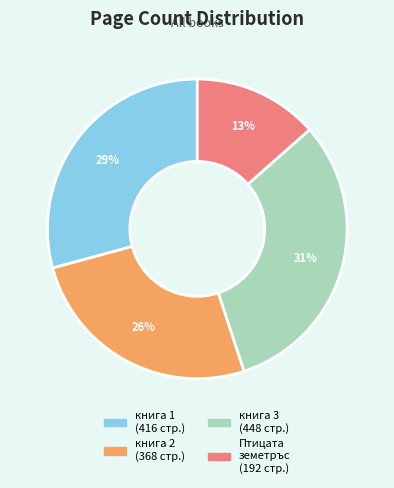

Does книга 1 (416 стр.) account for over 50% of the chart?

No